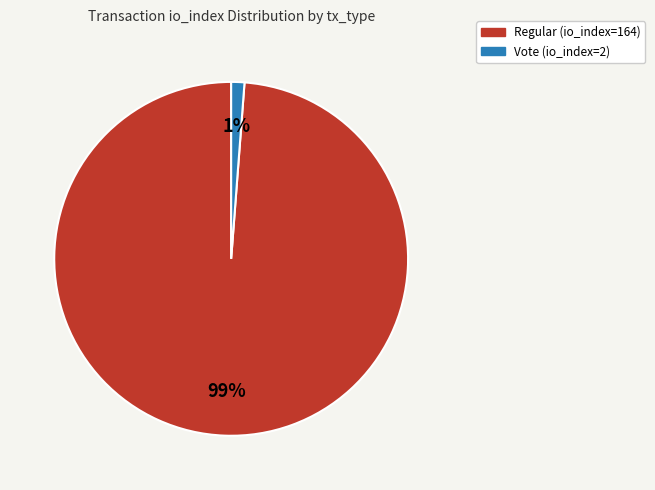

Count the number of slices in the pie.

2